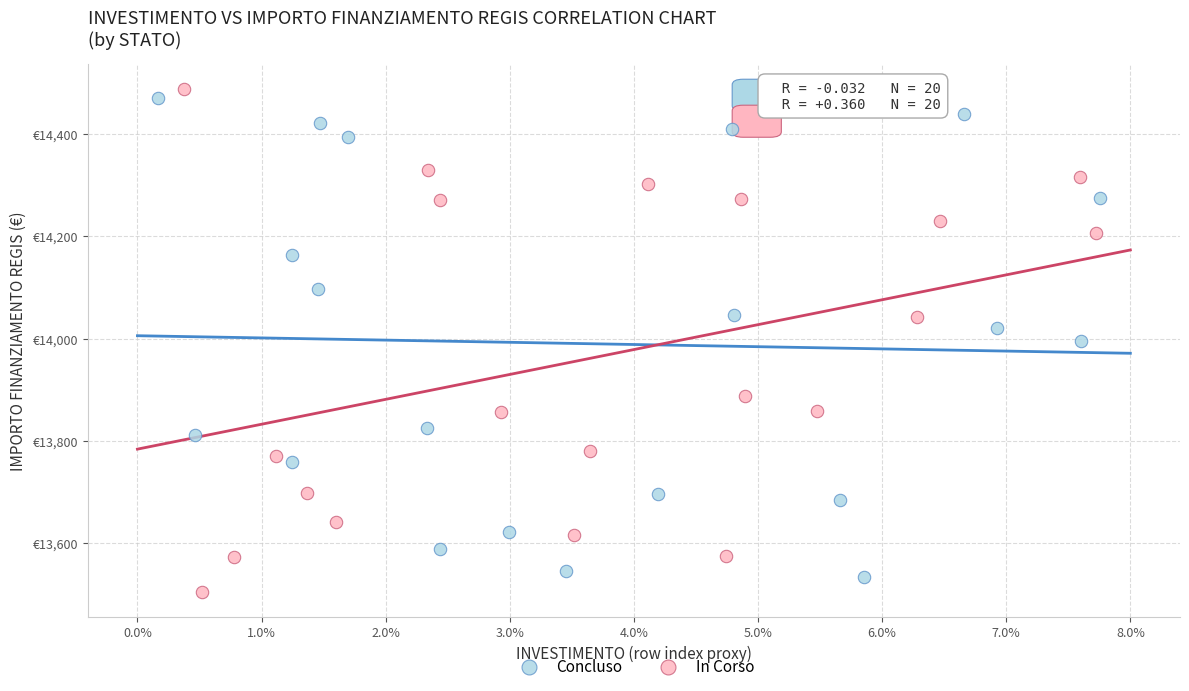

Which series contains the lowest Y value?

In Corso